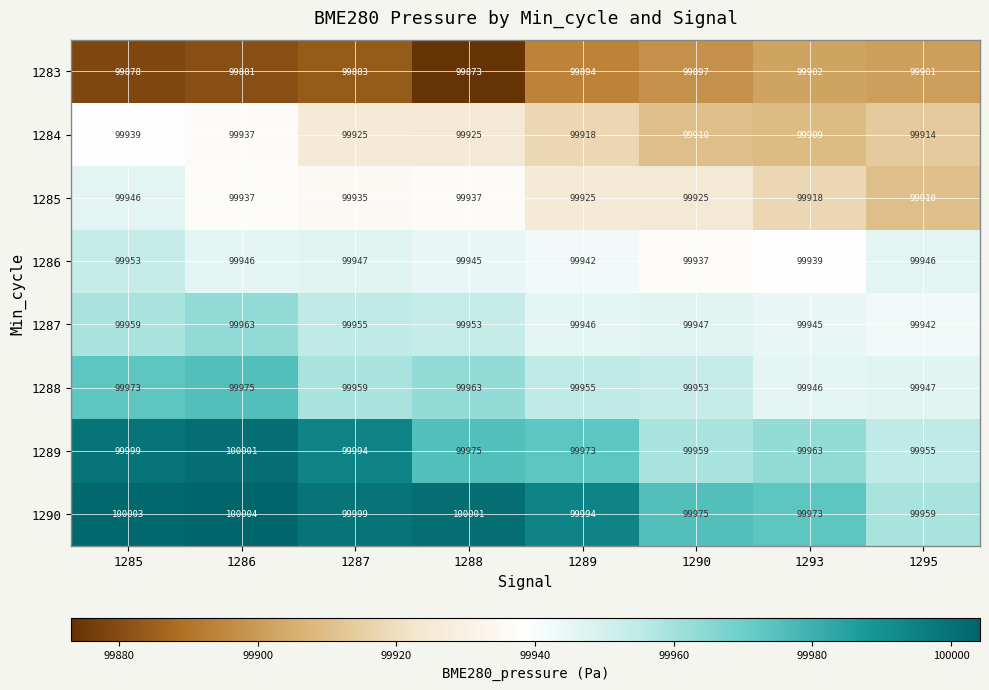

Between 1288 and 1290, which series saw the biggest shift?

1290